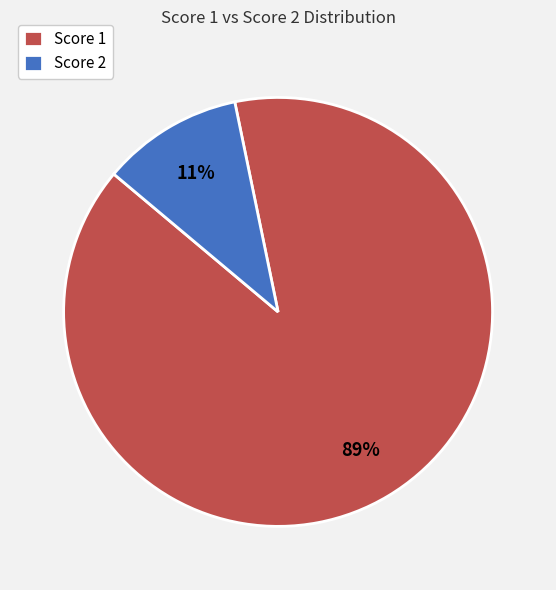

Do Score 1 and Score 2 together represent more than half of the pie?

Yes